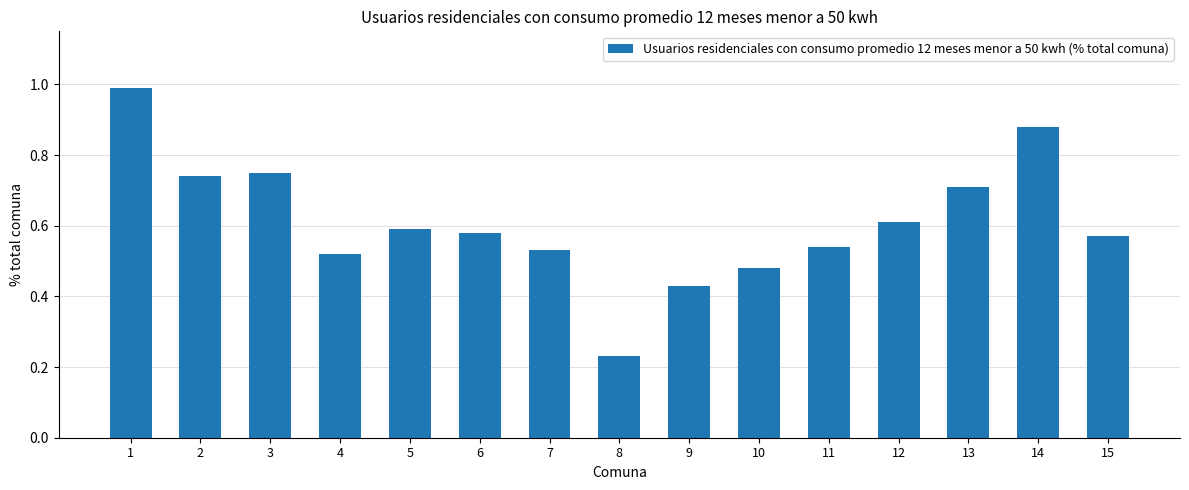

Does the chart contain stacked bars?

No